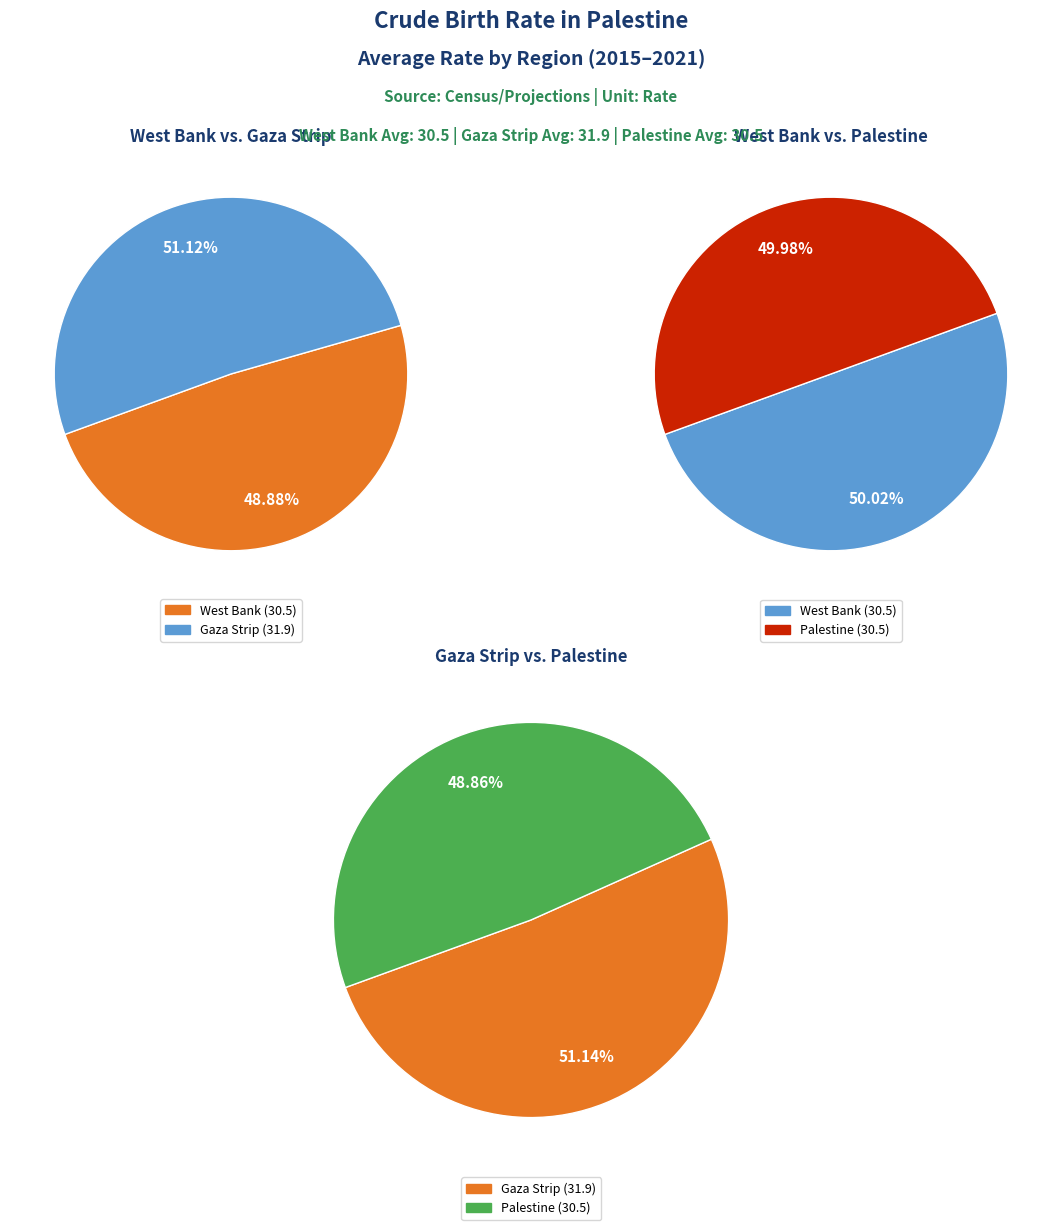

Is it true that 2021 is 23% of the pie?

False